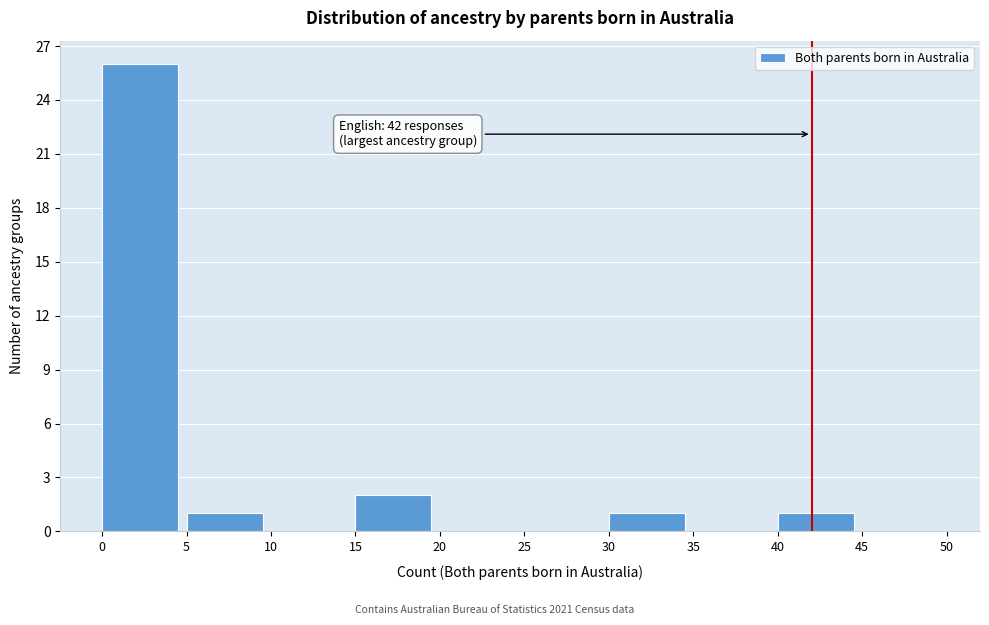

Which range on the x-axis has the tallest bar?

0 to 5